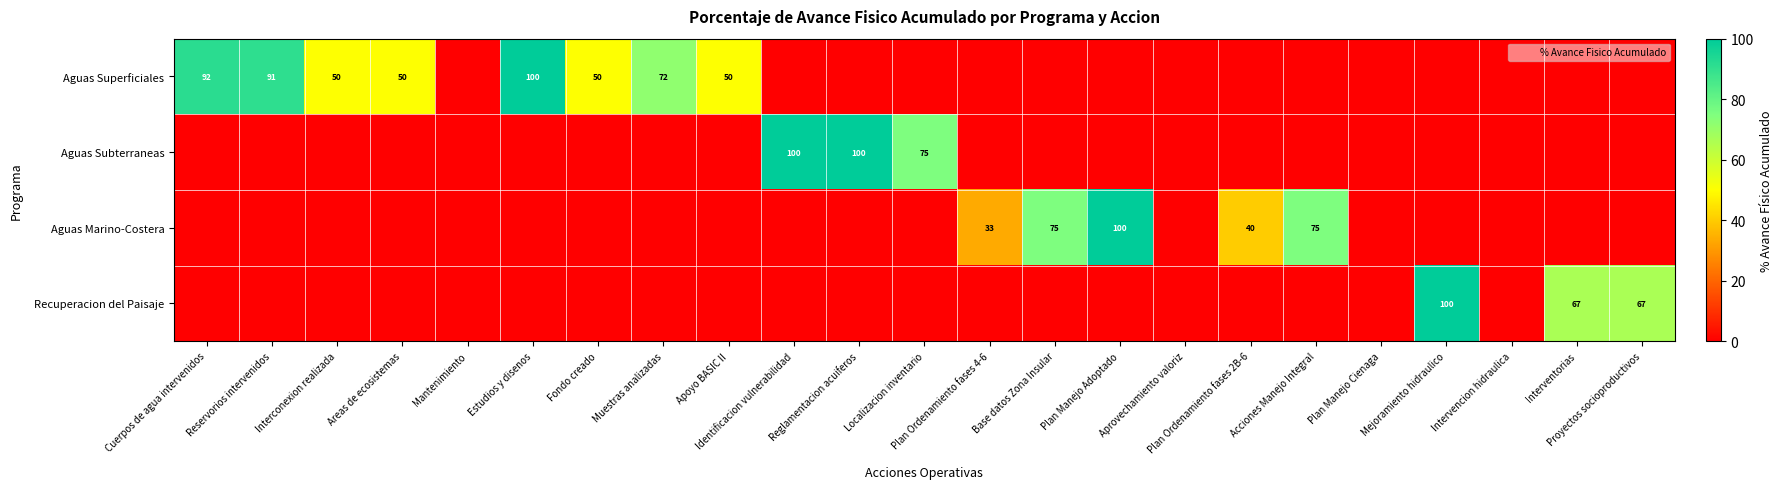

Which category has the lowest value in the Aguas Superficiales series?

Mantenimiento